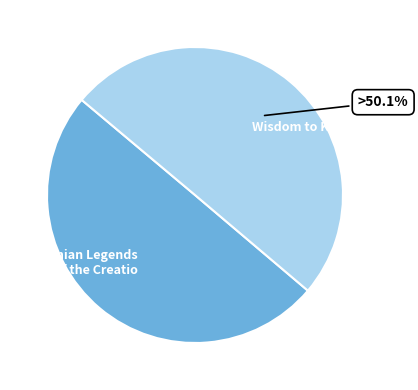

Is there any slice that represents more than half of the pie?

Yes